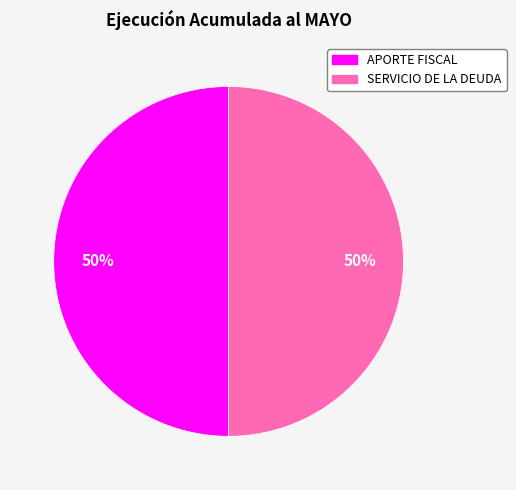

To the nearest percent, what is the combined percentage of SERVICIO DE LA DEUDA and APORTE FISCAL?

100%